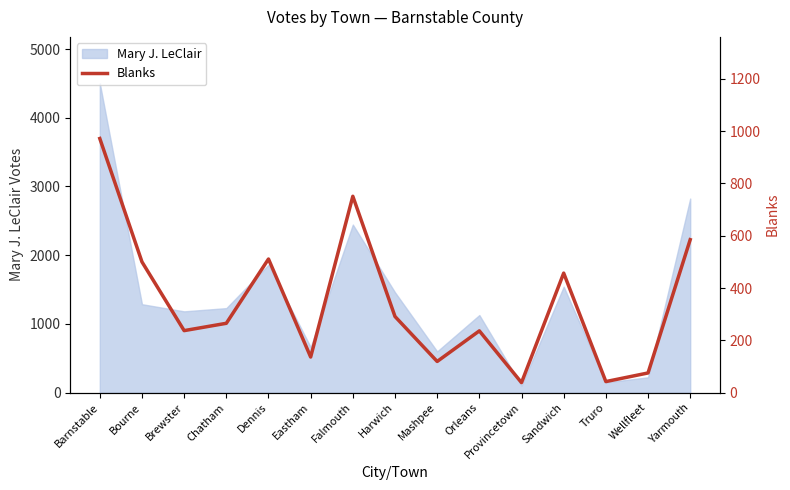

Where is the first local maximum?

Dennis